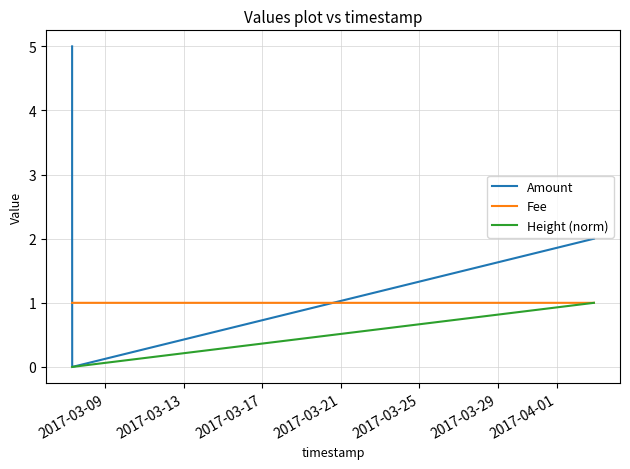

What are all the series names shown in the legend?

Amount, Fee, Height (norm)